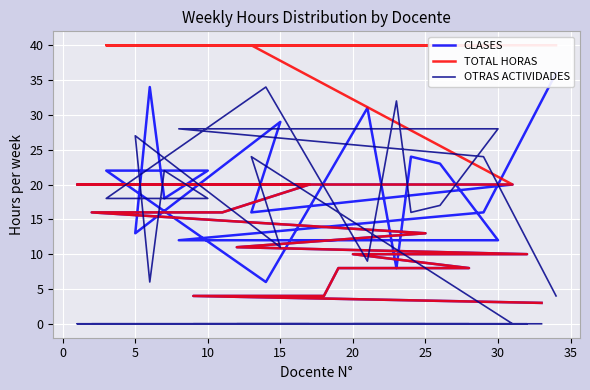

True or false: OTRAS ACTIVIDADES has more than 2 points higher than both neighbors.

True